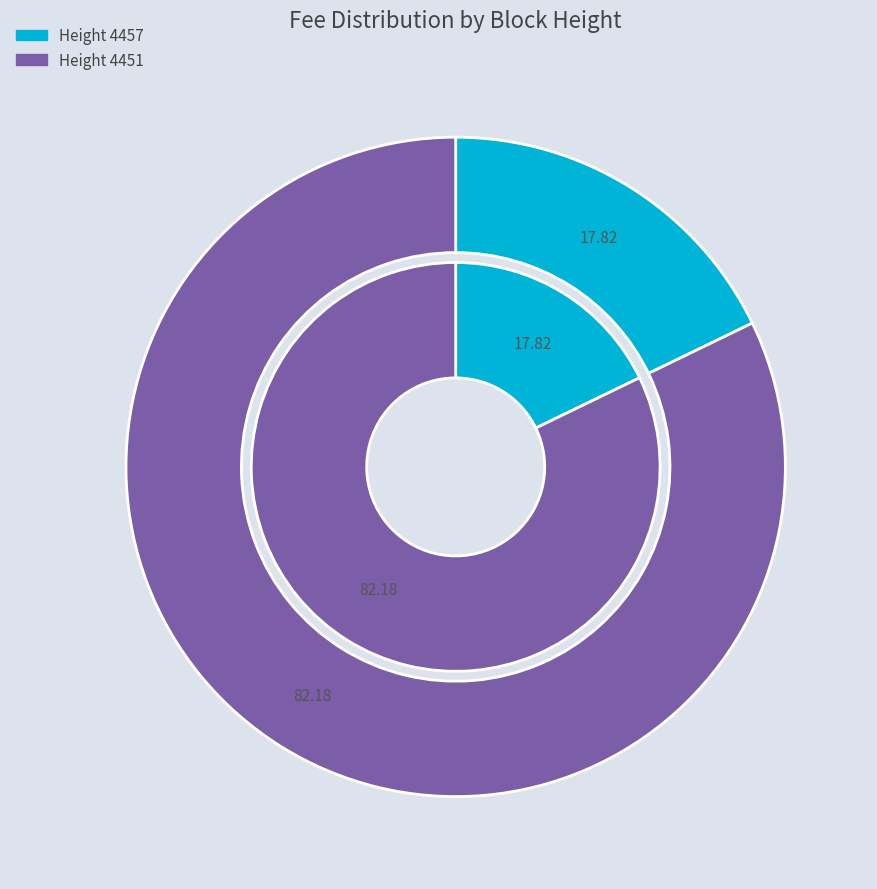

How many slices are in this pie chart?

2